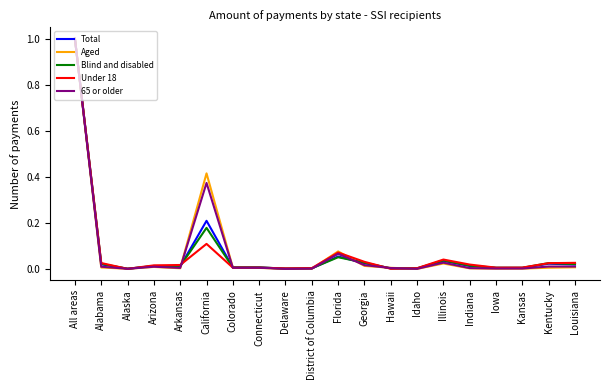

Is this an area chart (filled region under the line)?

No